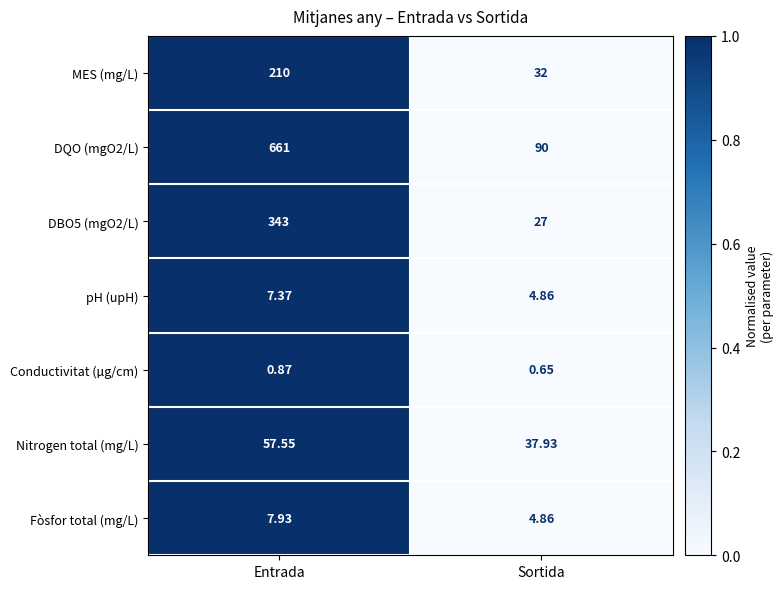

At which category is the sum across all series the highest?

Entrada